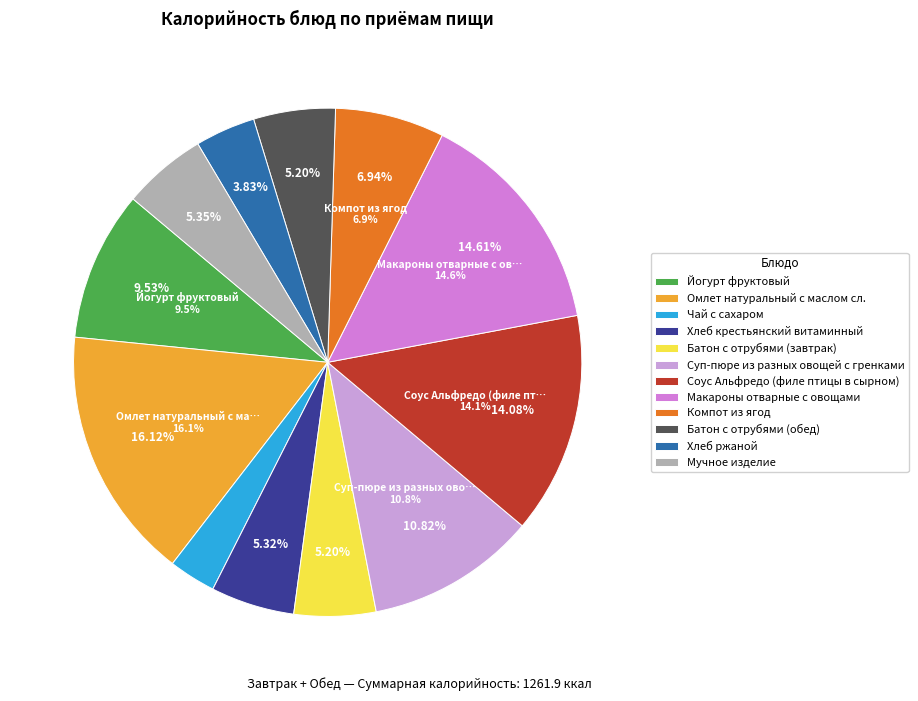

What portion of the pie excludes Омлет натуральный с маслом сл.?

83.9%